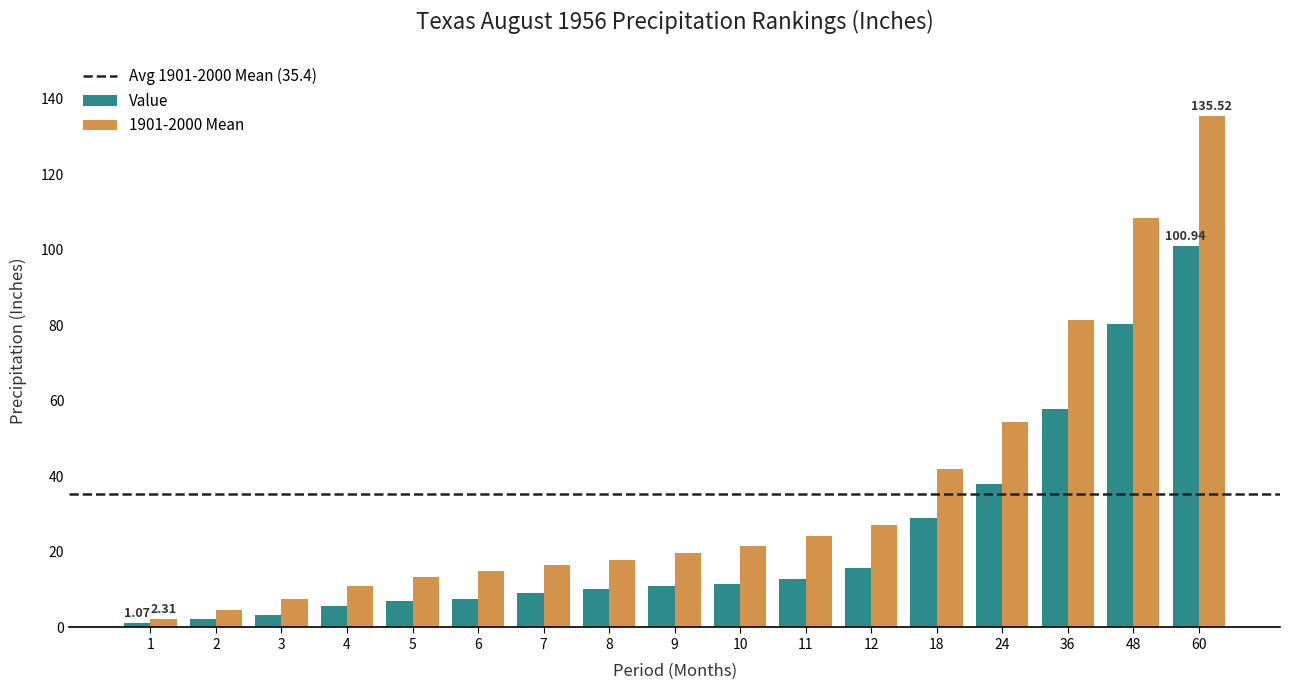

True or false: Value has a value of 2.1 at 2.

True